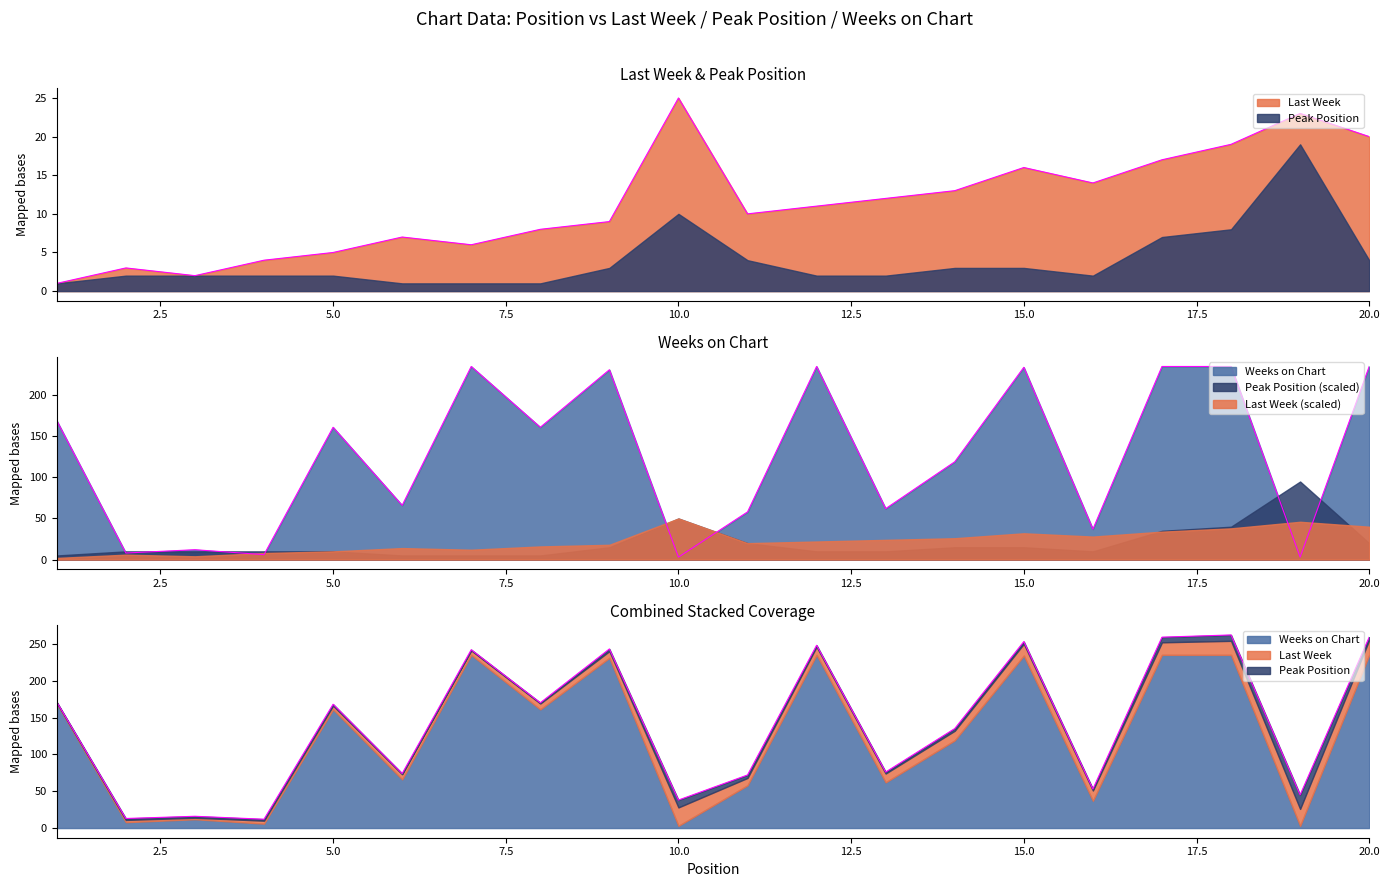

Where is Weeks on Chart nearest to the value 119?

14